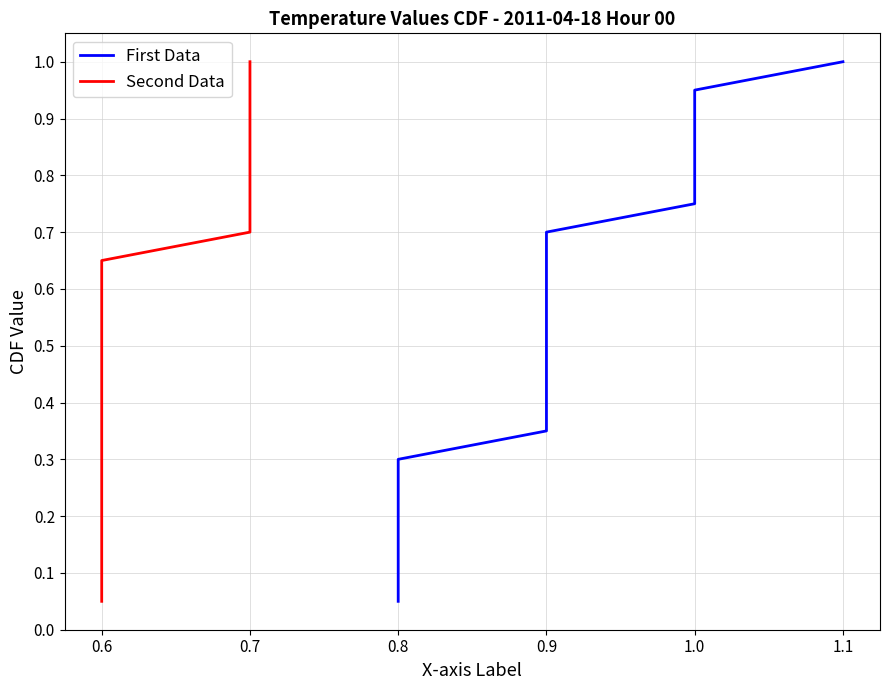

What is the average value of the Second Data series?

0.5